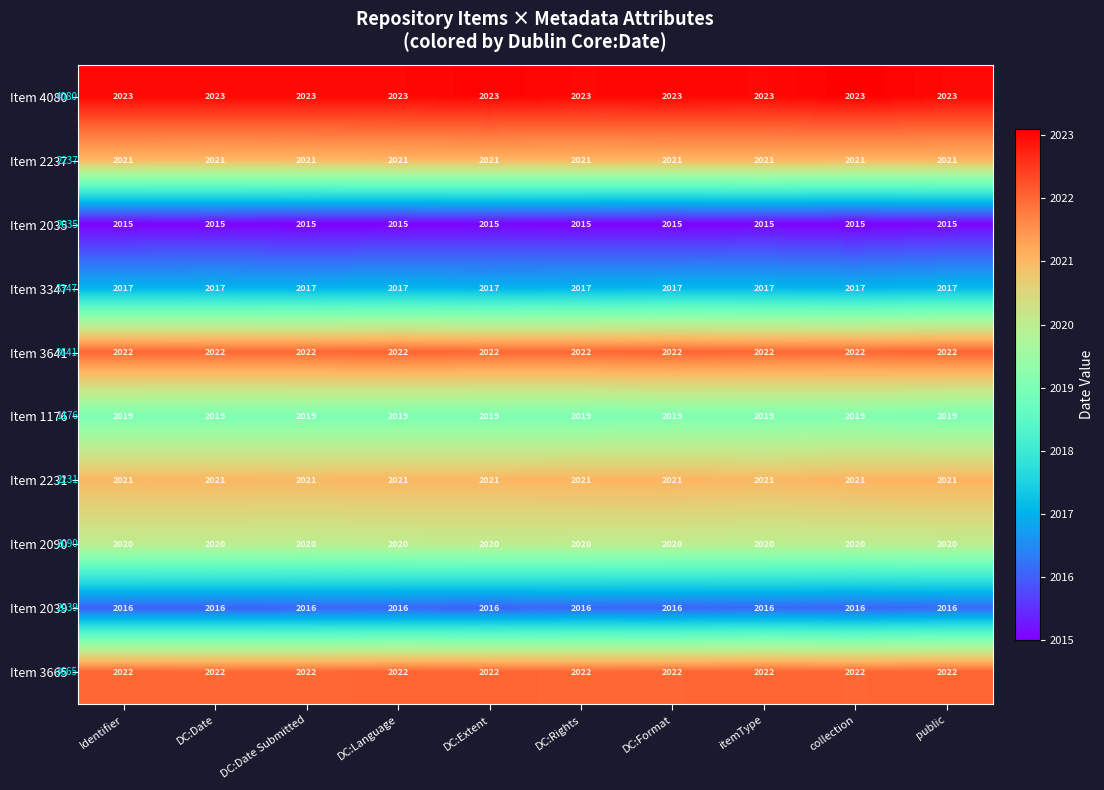

True or false: Item 2231 has a value of 2021.0 at DC:Date.

True